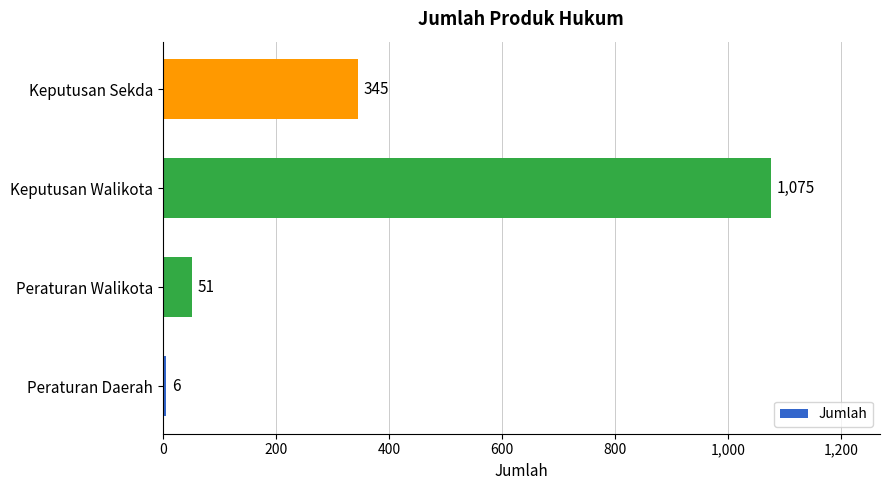

Where is the data nearest to the value 540?

Keputusan Sekda